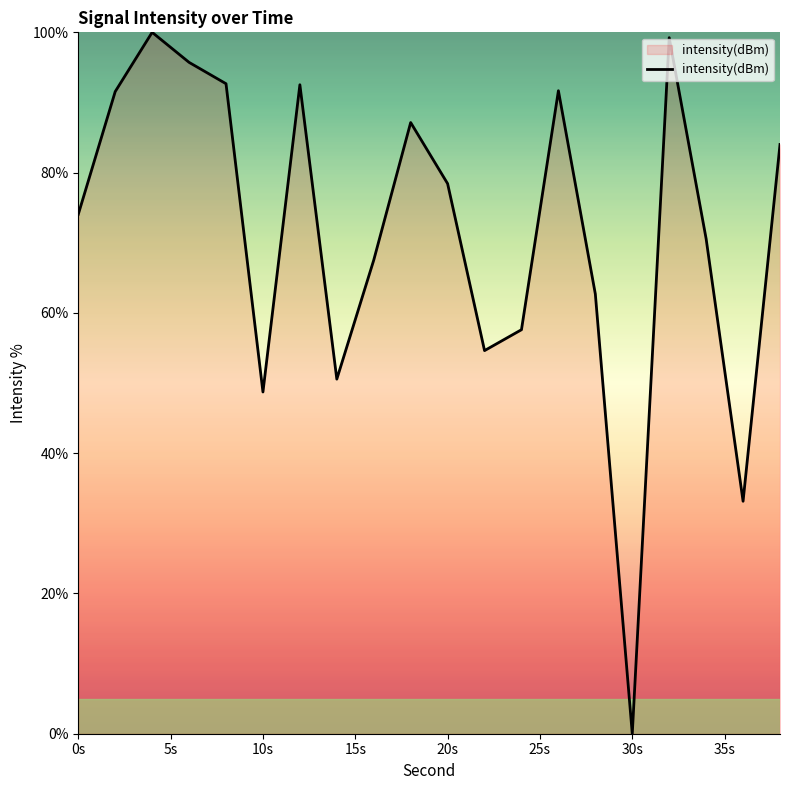

What is the maximum value shown in the chart?

100.0